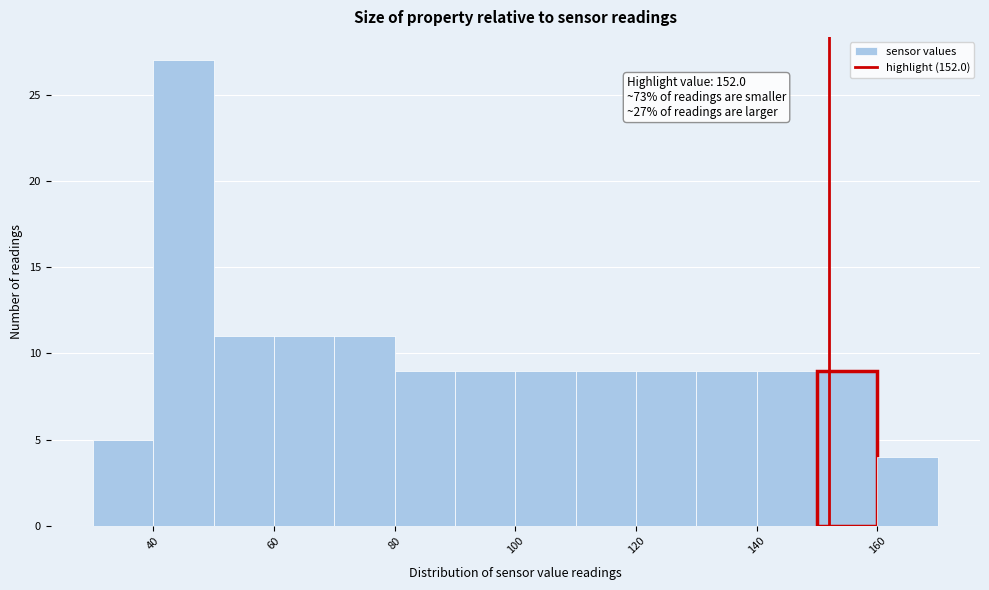

Over which range of the x-axis is the bar tallest?

40 to 50